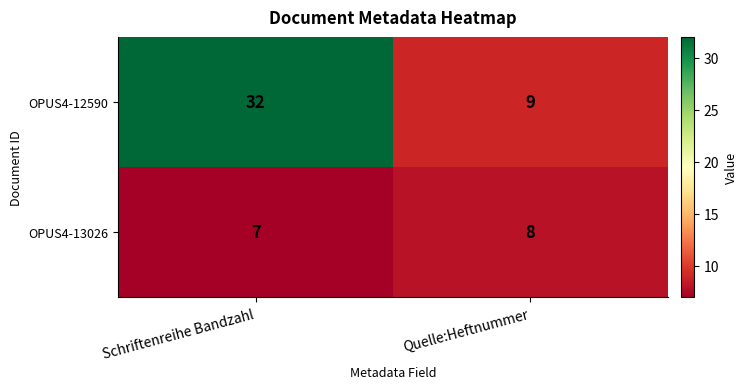

Between Schriftenreihe Bandzahl and Quelle:Heftnummer, which series saw the biggest shift?

OPUS4-12590